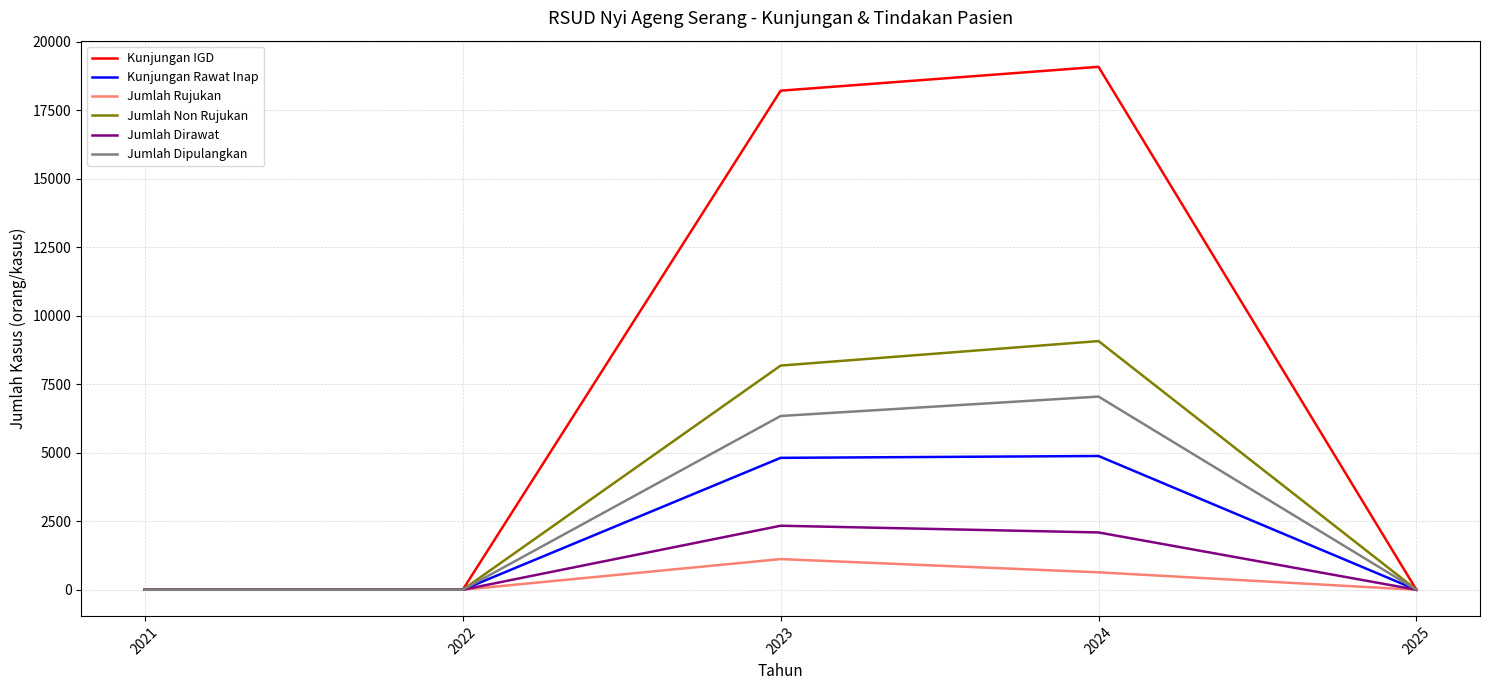

Which series has the largest range (max minus min)?

Kunjungan IGD